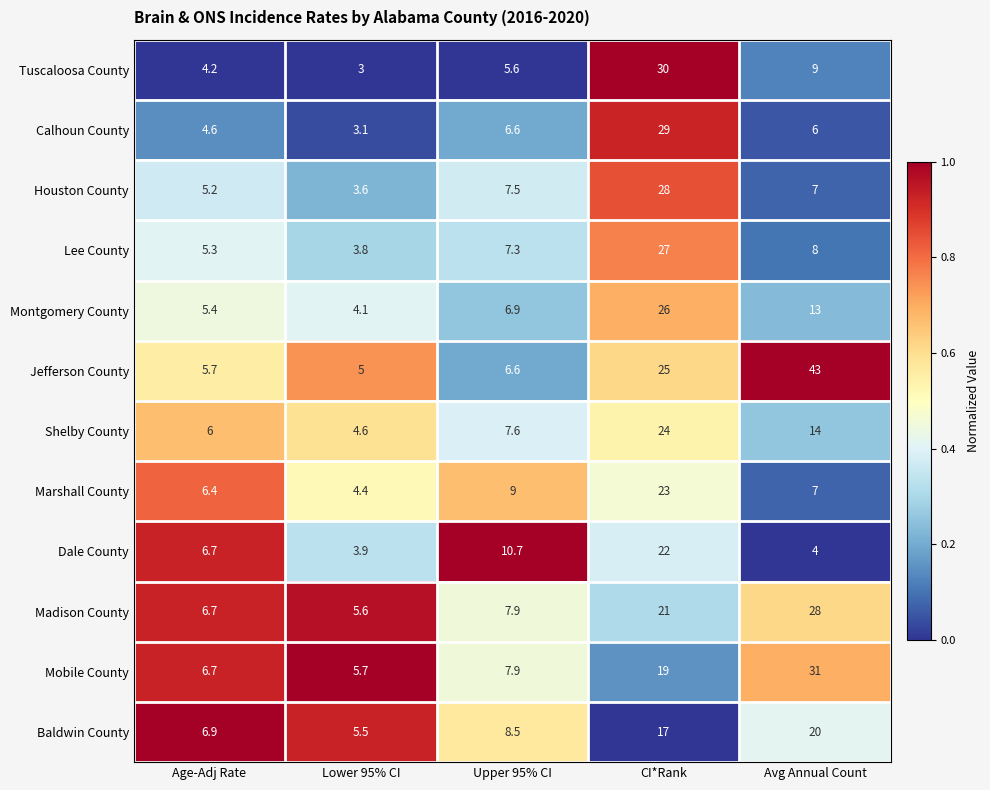

What is the sum of the Montgomery County values at Upper 95% CI and Lower 95% CI?

11.0